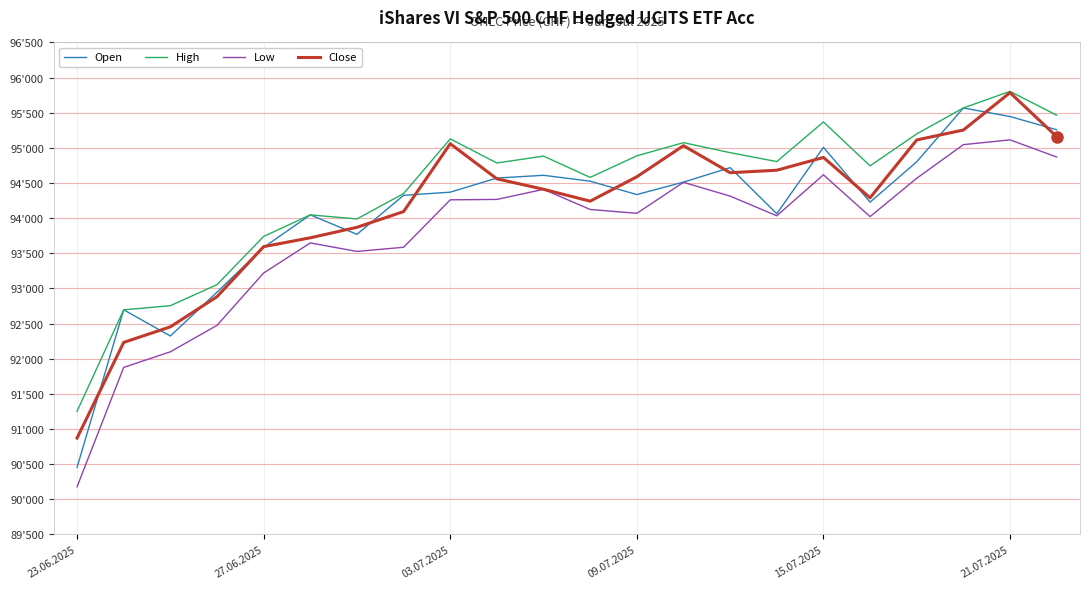

What are all the series names shown in the legend?

Open, High, Low, Close